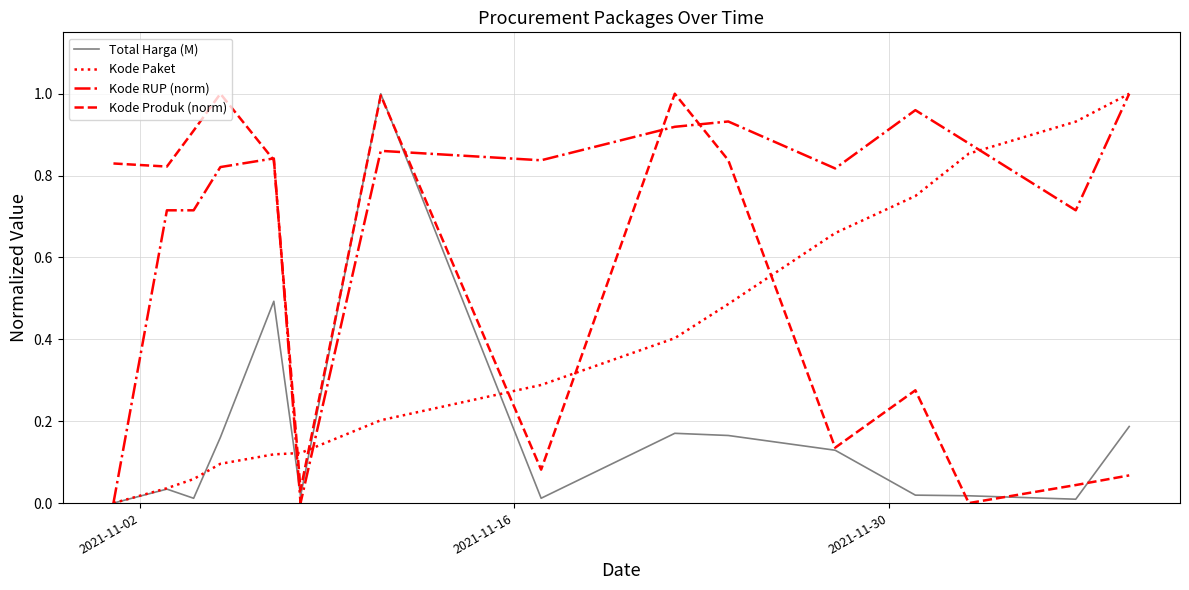

True or false: Kode Produk (norm) and Kode Paket intersect in this chart.

True